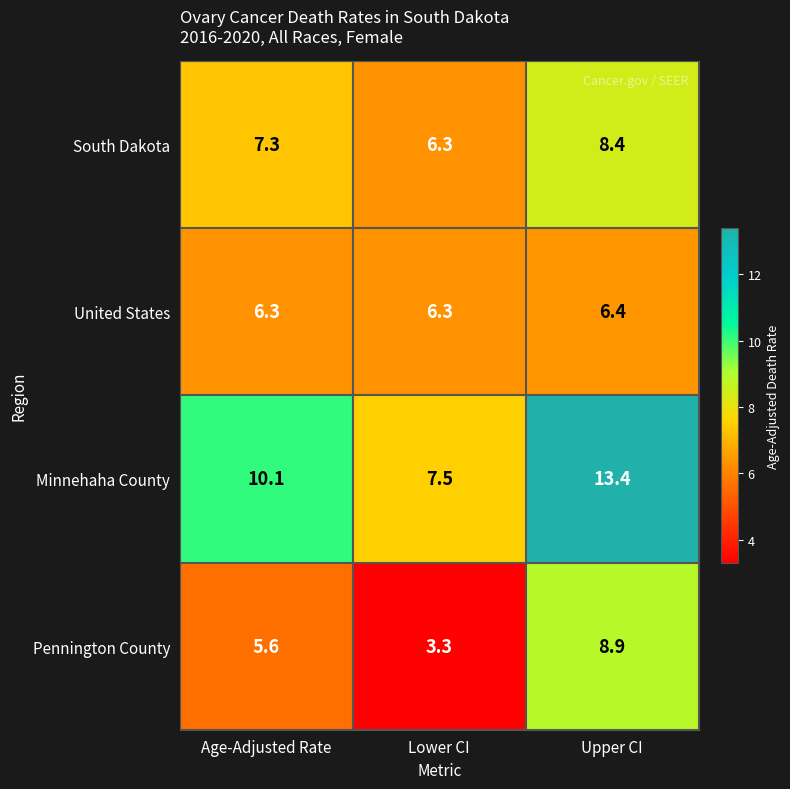

Which series has the widest spread of values?

Minnehaha County